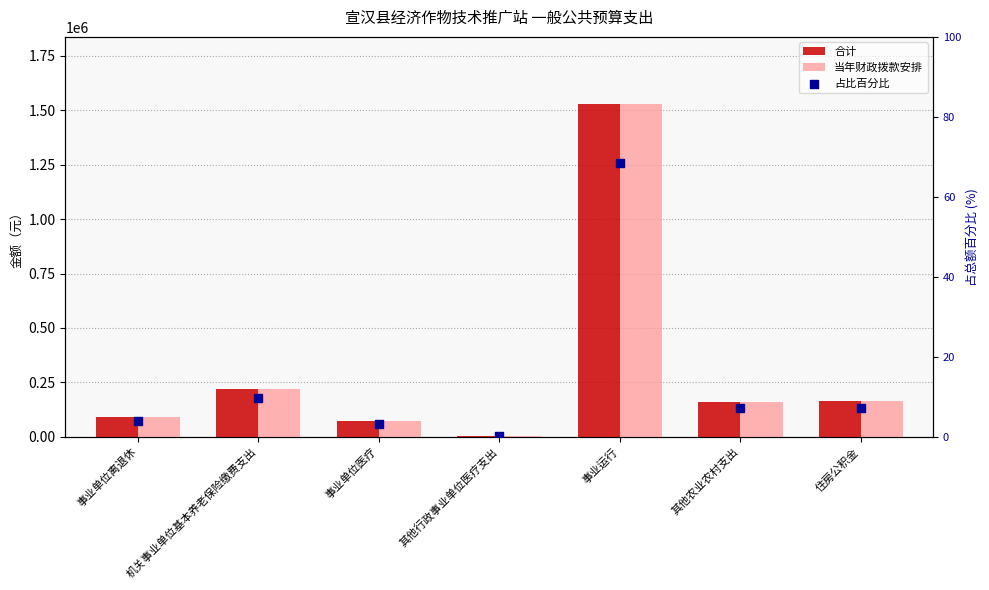

At how many categories does at least one series exceed 153343?

4